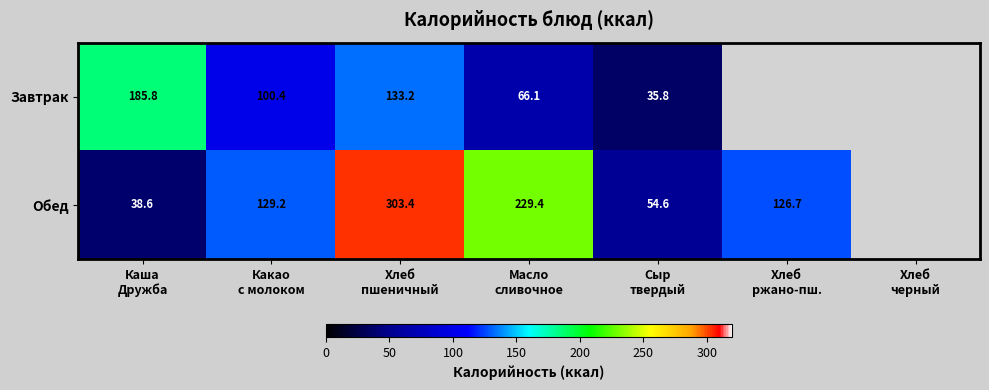

Between Хлеб
черный and Какао
с молоком, which is larger?

Какао
с молоком